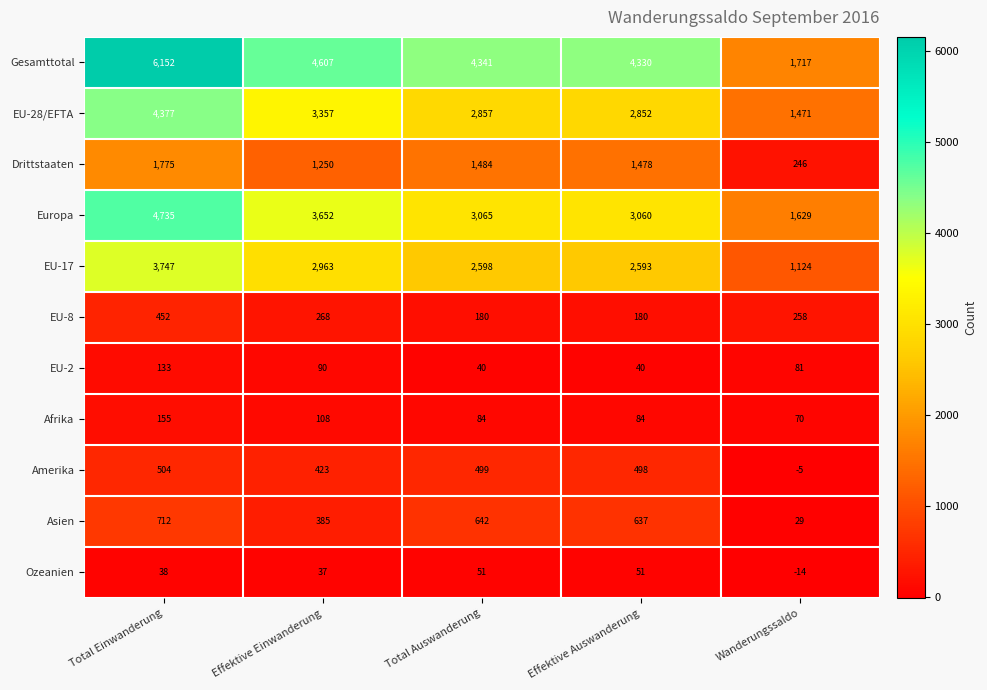

What is the average value of the Asien series?

481